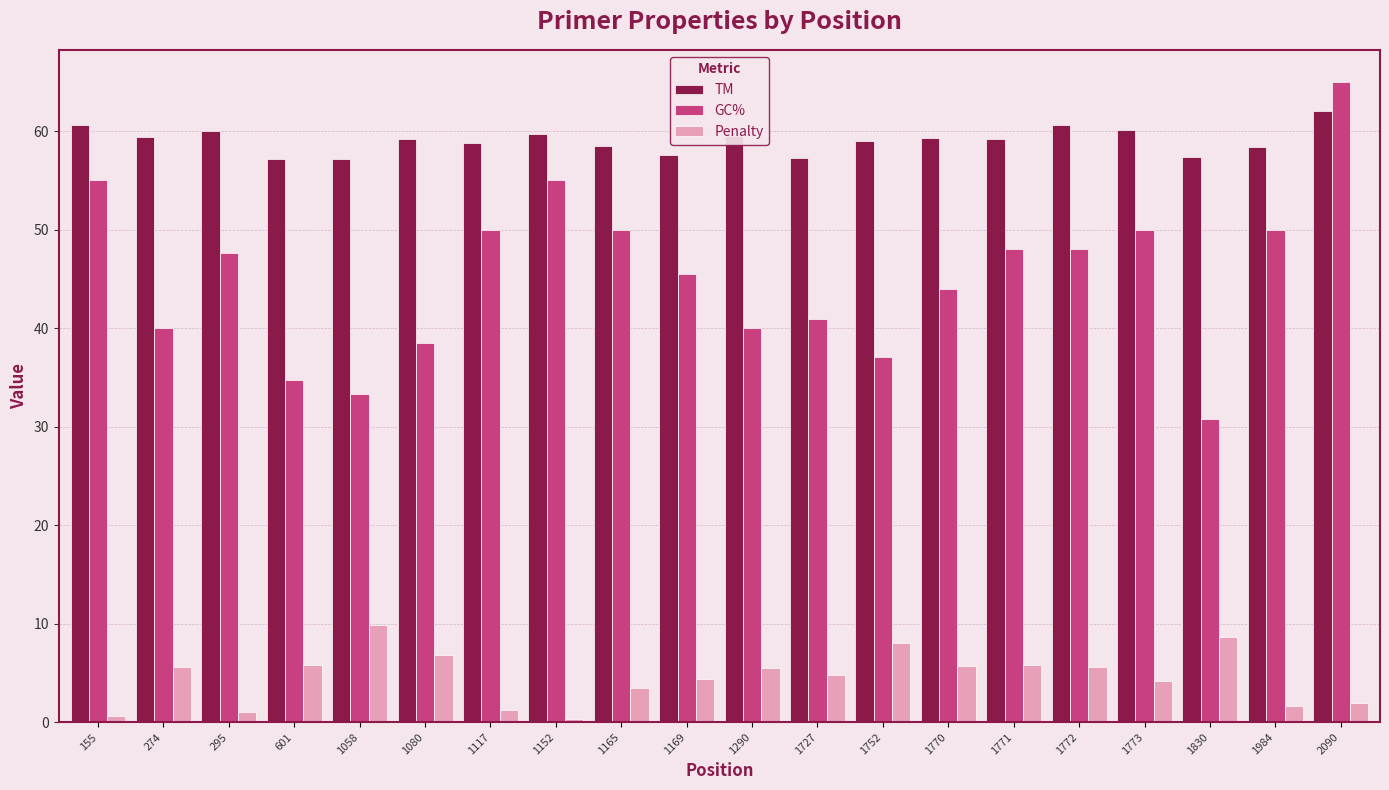

Which series changed the most between 1152 and 1773?

GC%